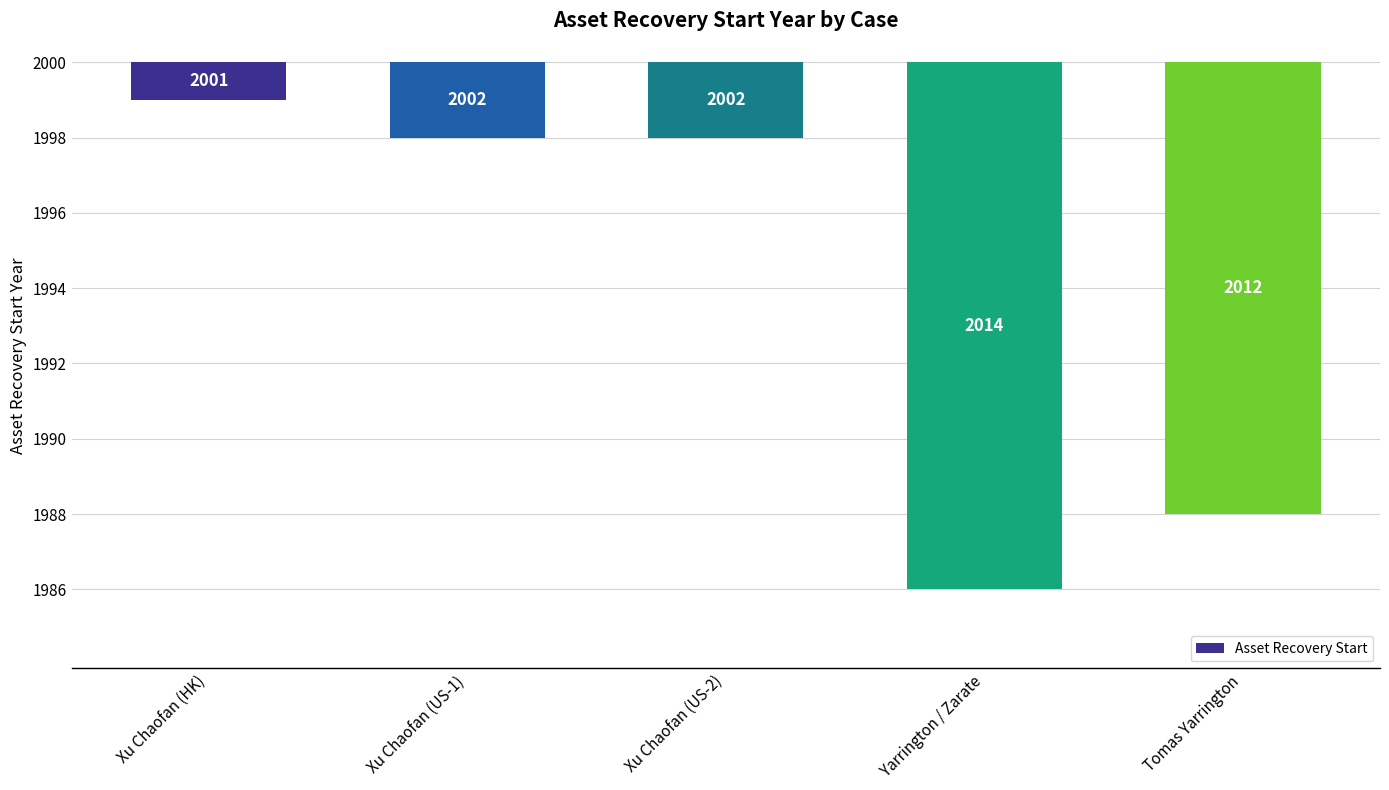

Are the bars horizontal?

No